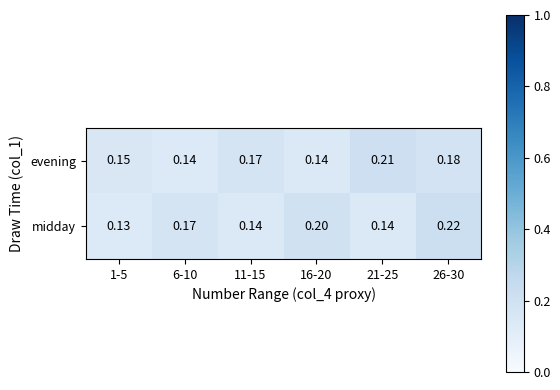

Which series has the largest total across all categories?

midday